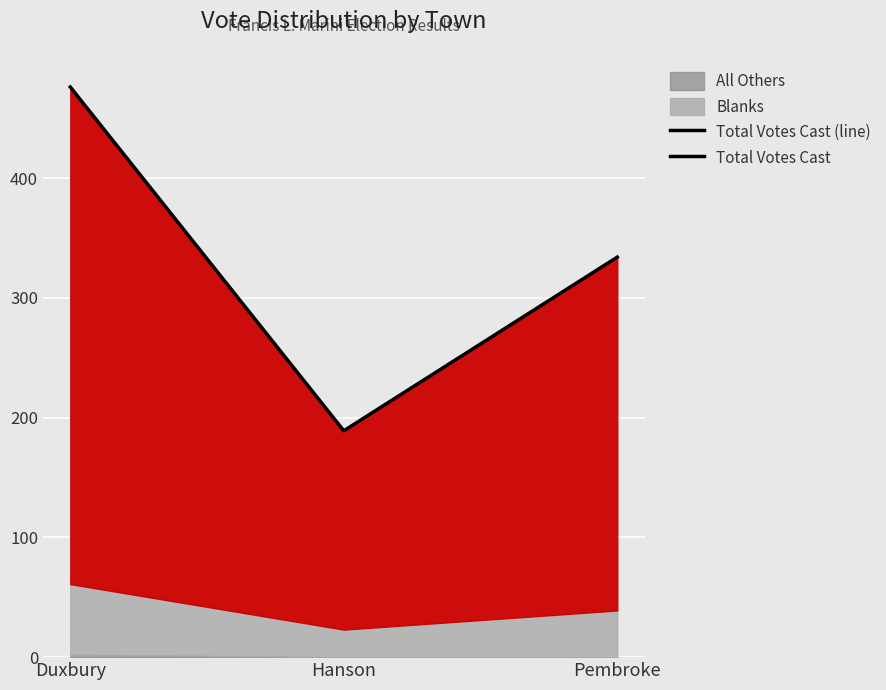

List the labels in order of value, smallest first.

Hanson, Pembroke, Duxbury